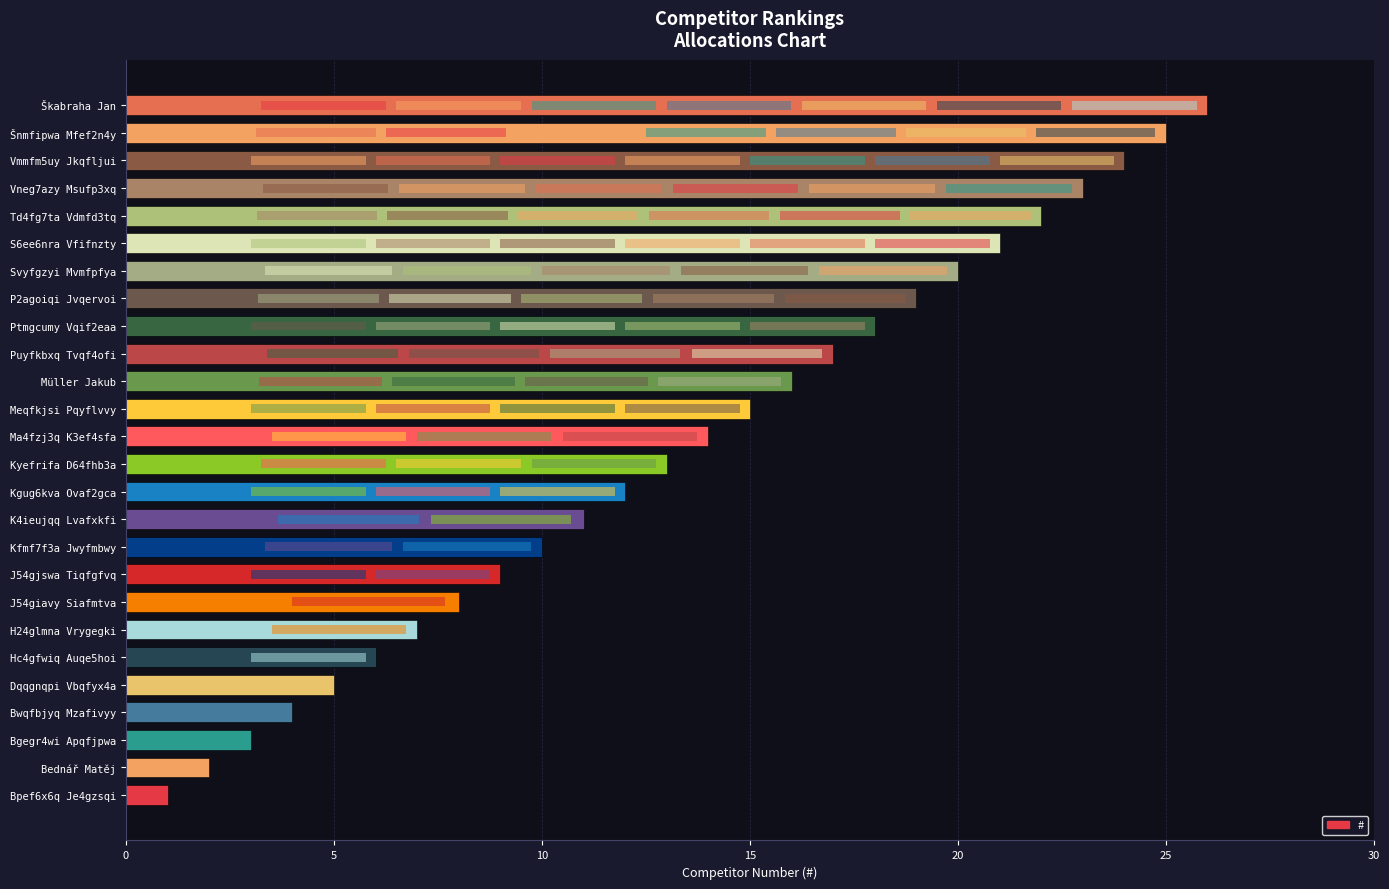

The chart shows a value of 15 at Meqfkjsi Pqyflvvy. True or false?

True